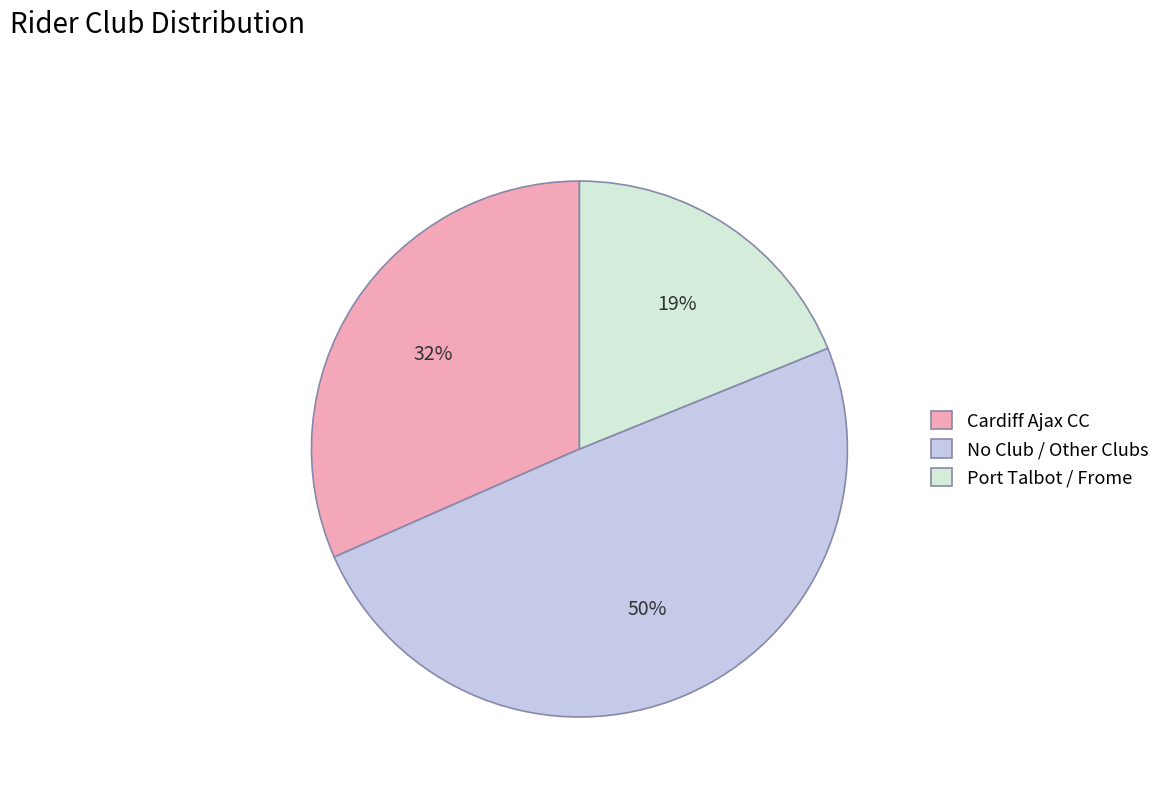

The Cardiff Ajax CC slice represents 32% of the pie. True or false?

True